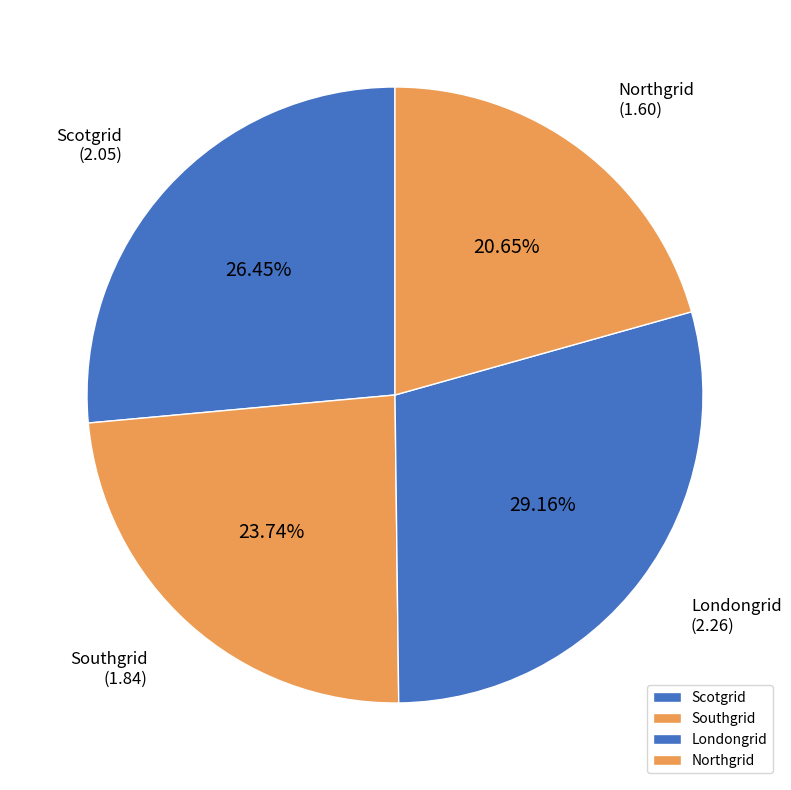

Does any single category account for the majority?

No